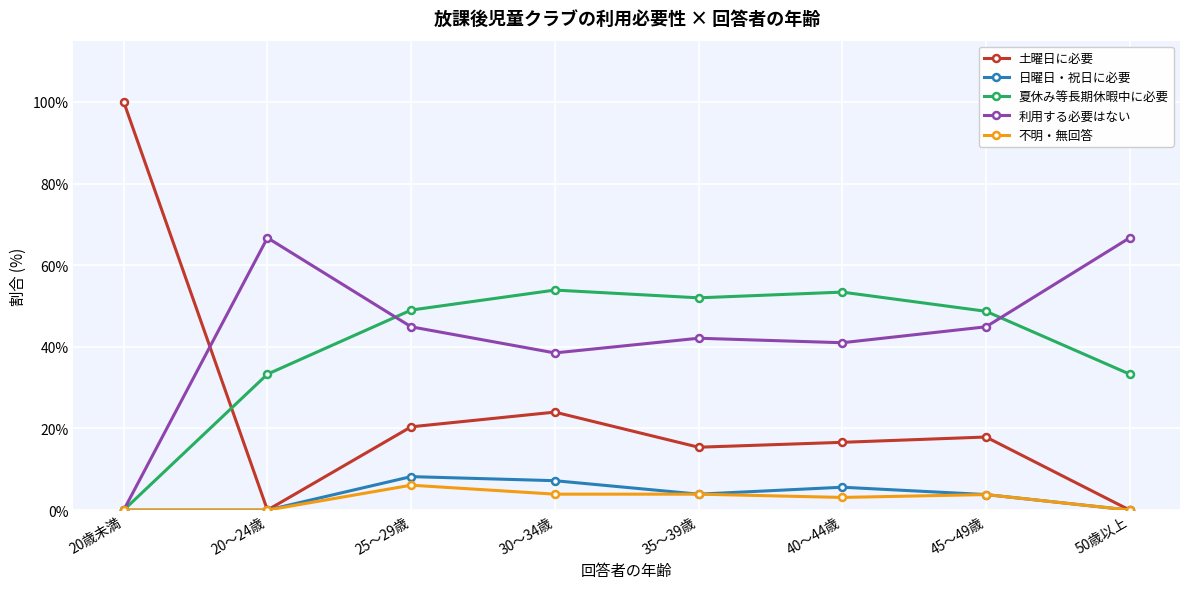

The value of 利用する必要はない at 20～24歳 is 66.7. True or false?

True